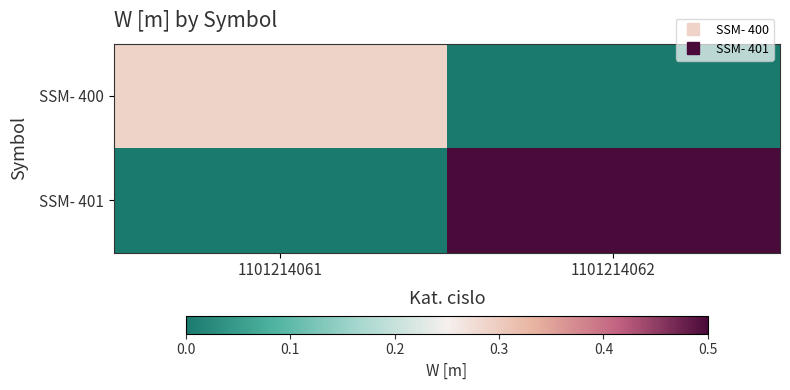

Reading left to right, transcribe all the data shown in this chart.

SSM- 400: 1101214061=0.3	1101214062=0.0
SSM- 401: 1101214061=0.0	1101214062=0.5